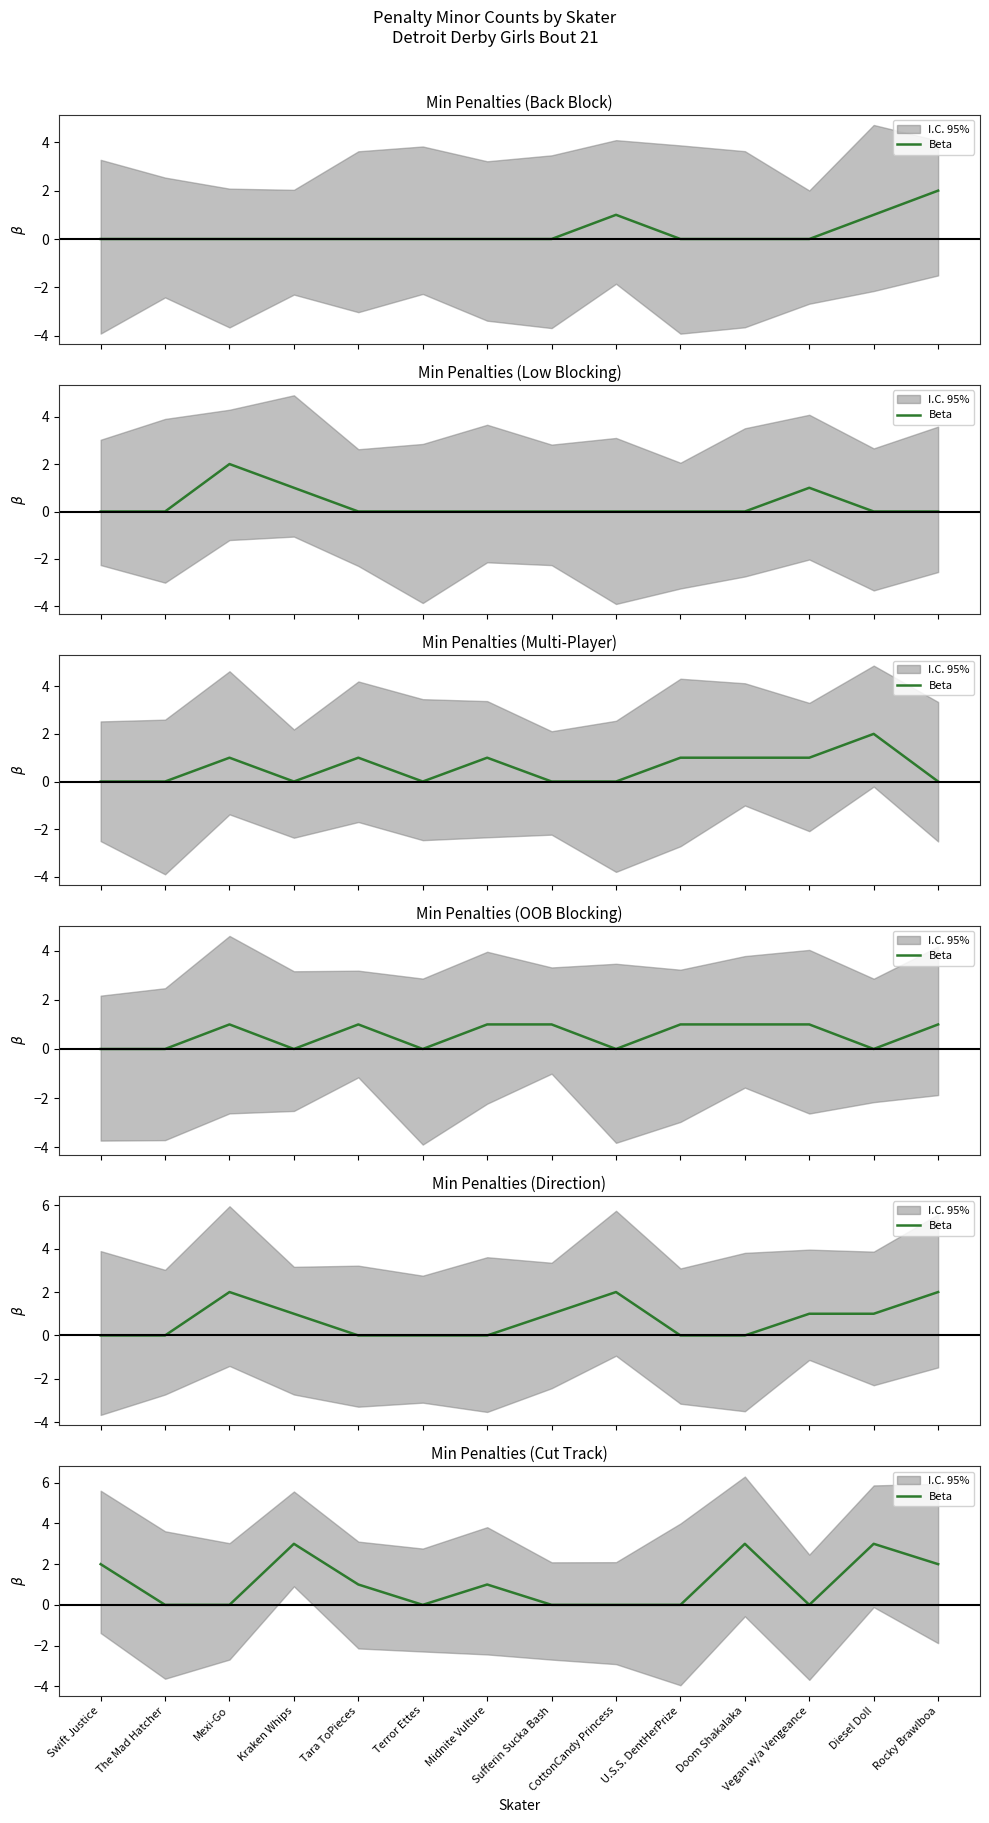

Which label corresponds to the largest value in the chart?

Kraken Whips